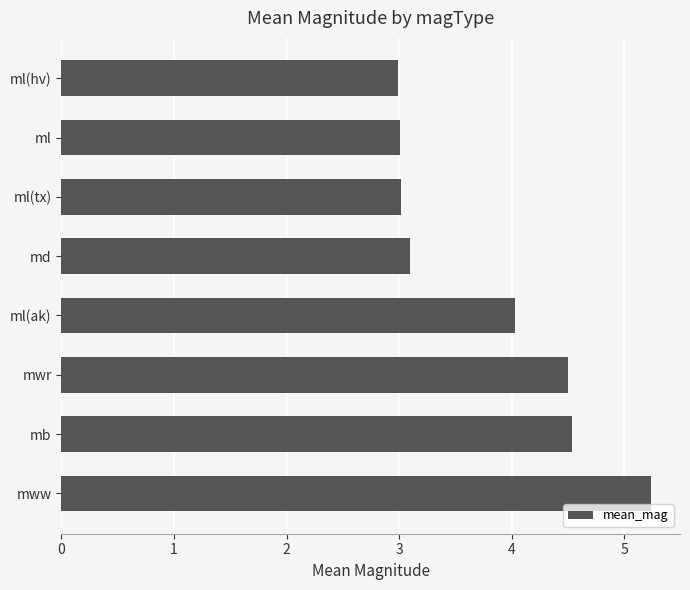

Are the bars grouped side by side (vs. stacked)?

No